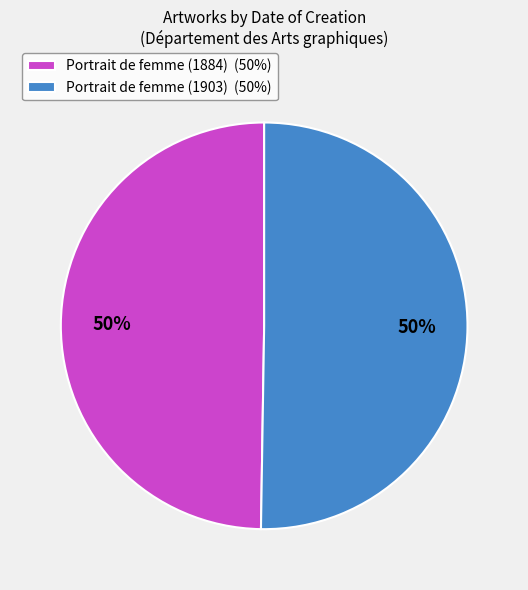

Do Portrait de femme (1884) and Portrait de femme (1903) together represent more than half of the pie?

Yes